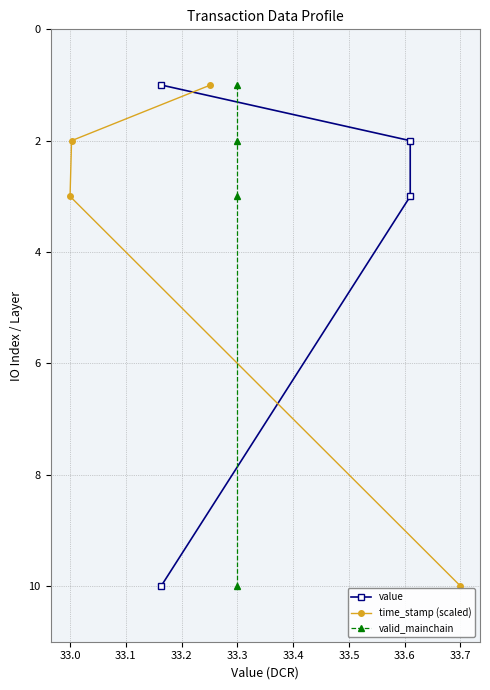

The time_stamp (scaled) series shows 1 at 33.0. True or false?

False